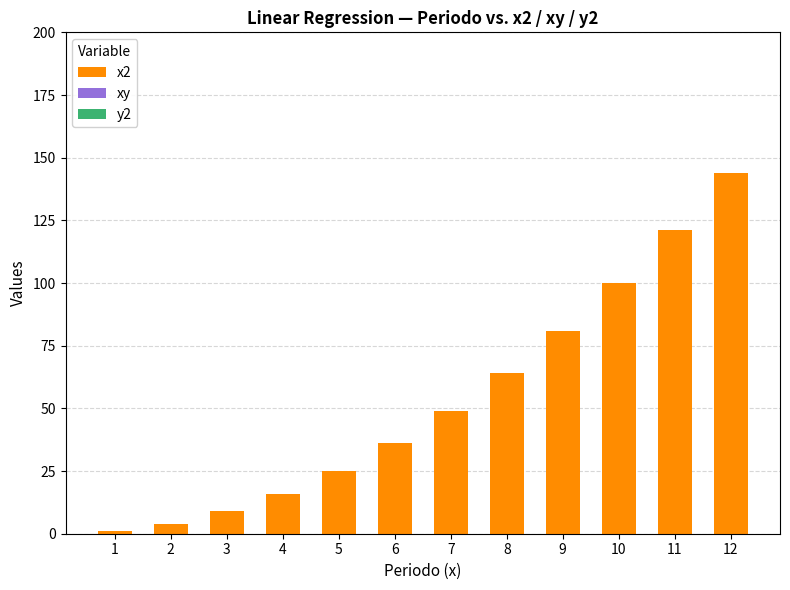

Where is the data nearest to the value 72?

8